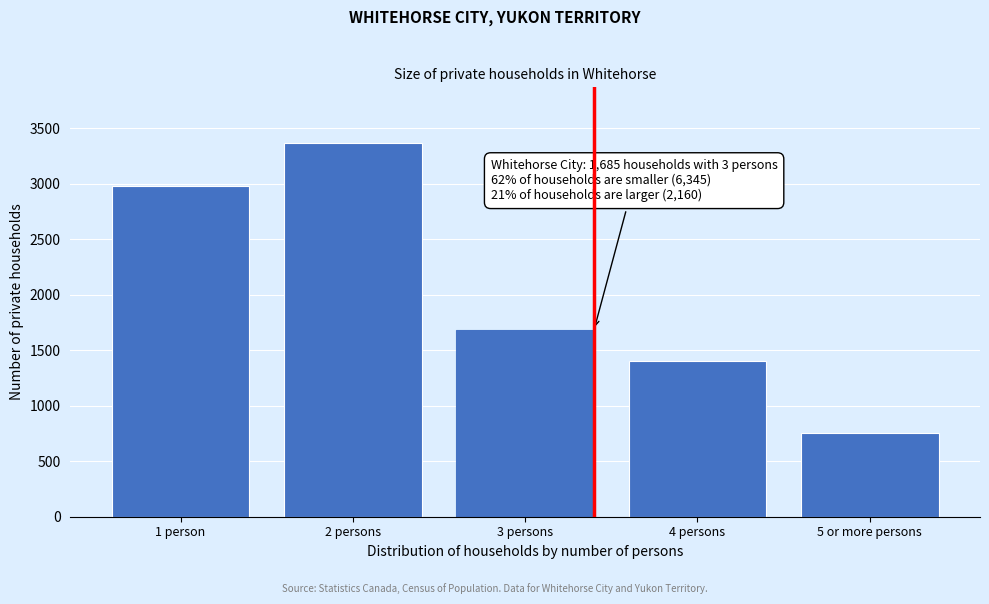

Reading left to right, extract all data points from this chart.

1 person=2980	2 persons=3365	3 persons=1685	4 persons=1405	5 or more persons=755